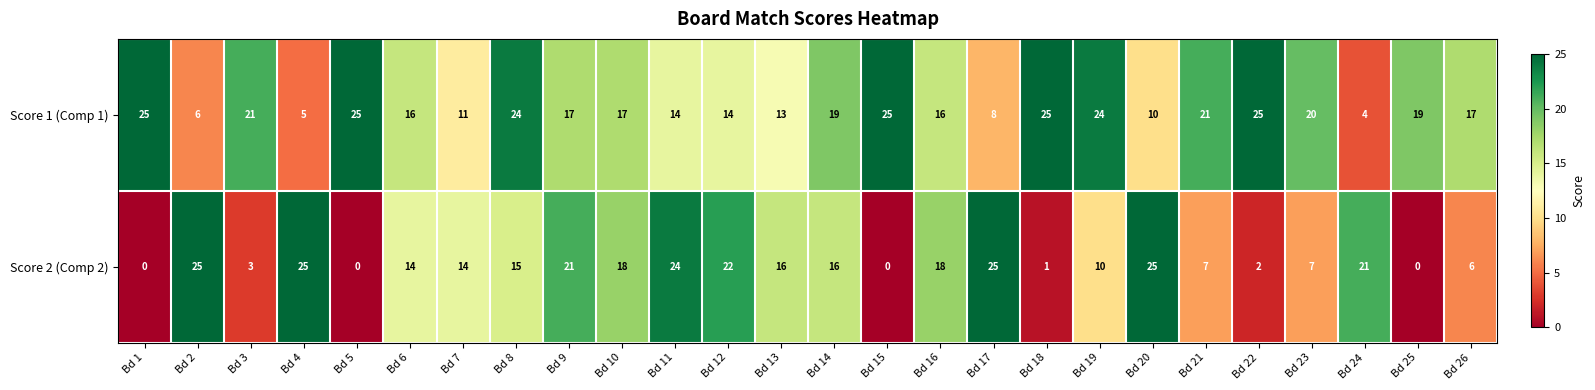

Count the number of categories in the chart.

26